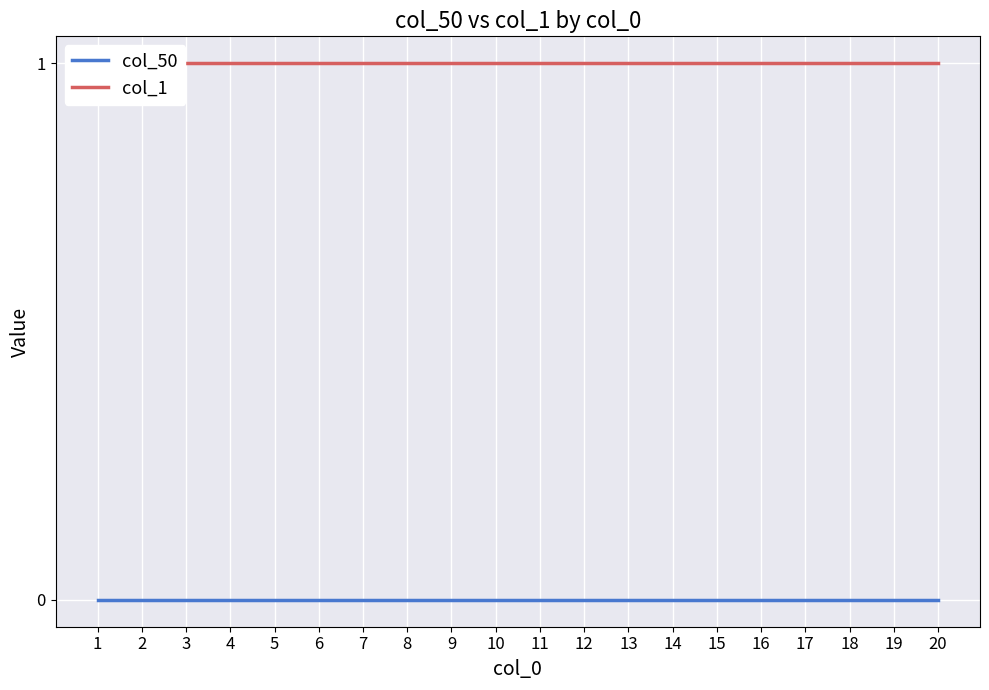

How many categories are shown in the chart?

20